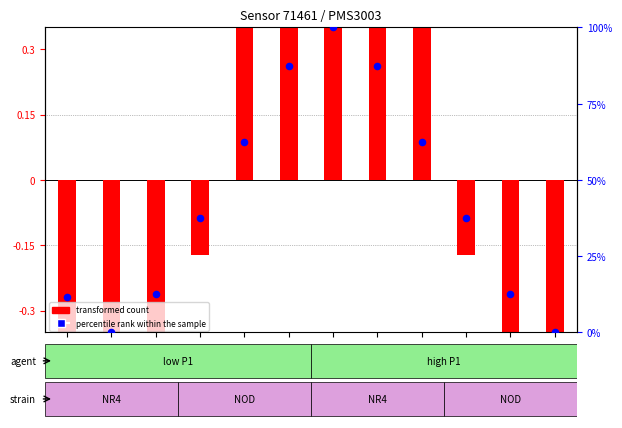

Which series has the largest total across all categories?

percentile rank within the sample